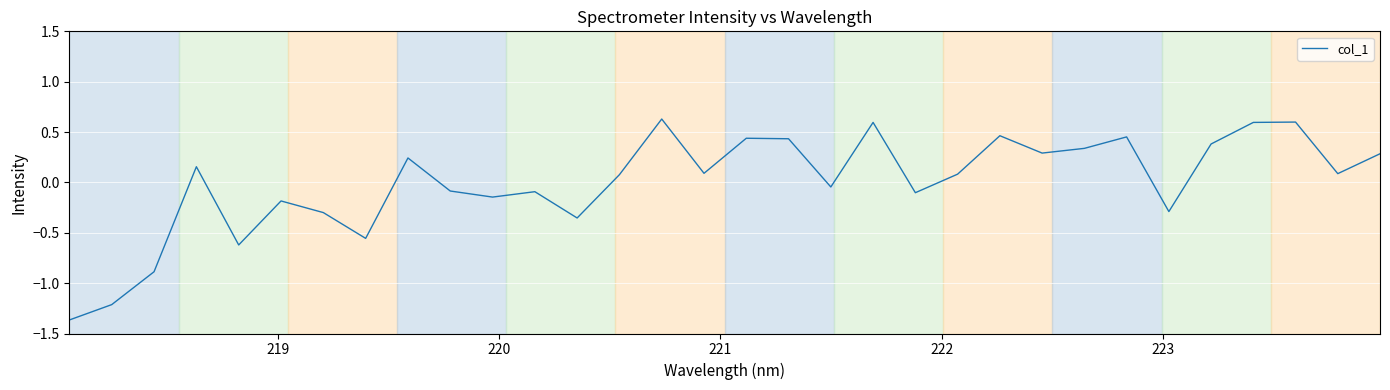

What is the maximum value shown in the chart?

0.6